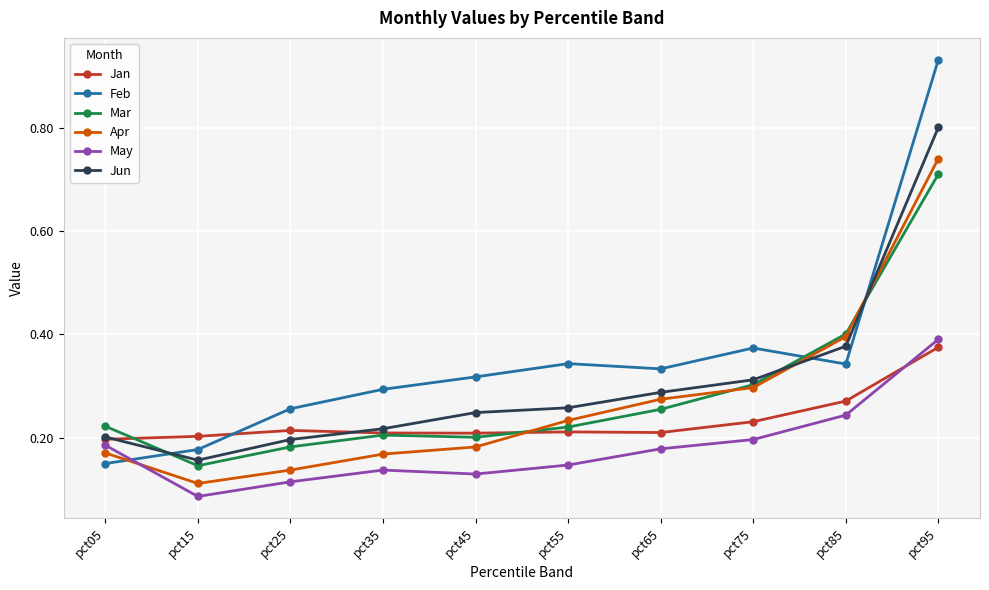

True or false: Jan has a value of 0.3 at pct65.

False